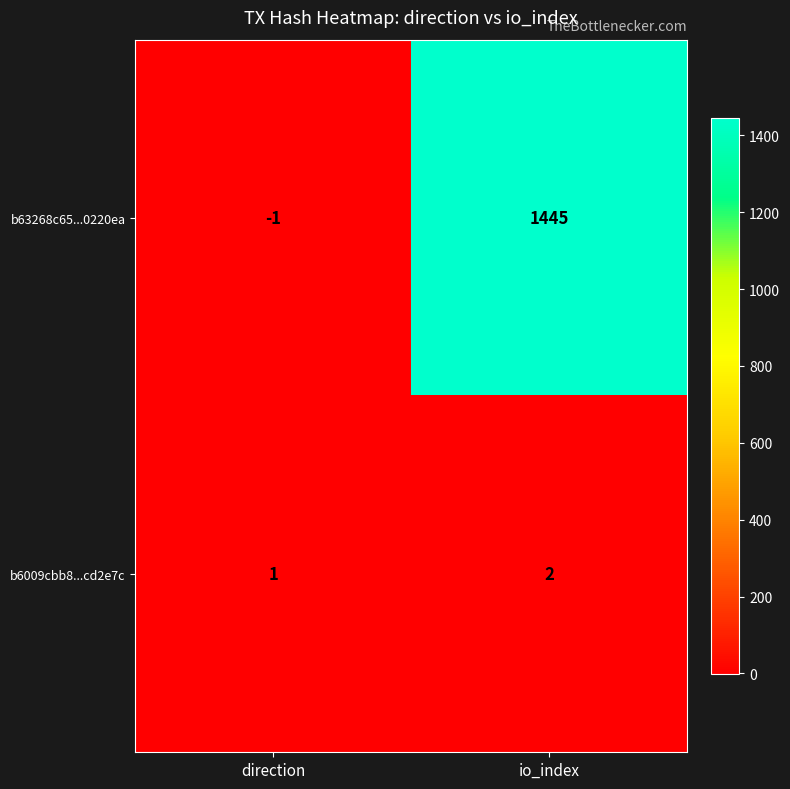

Reading left to right, what are all the values shown in this chart?

b63268c65...0220ea: direction=-1	io_index=1445
b6009cbb8...cd2e7c: direction=1	io_index=2